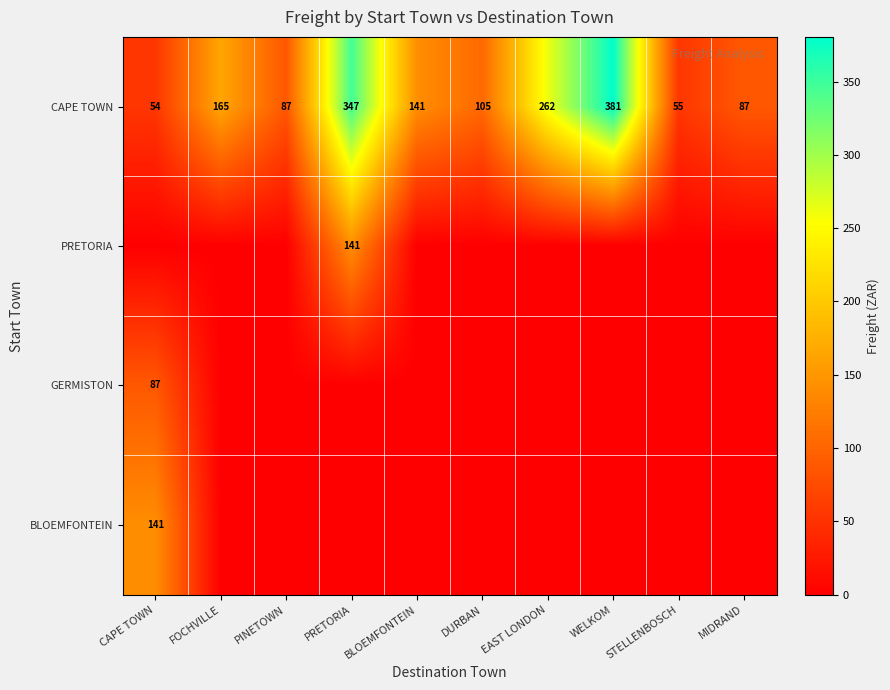

The value of CAPE TOWN at BLOEMFONTEIN is 141. True or false?

True